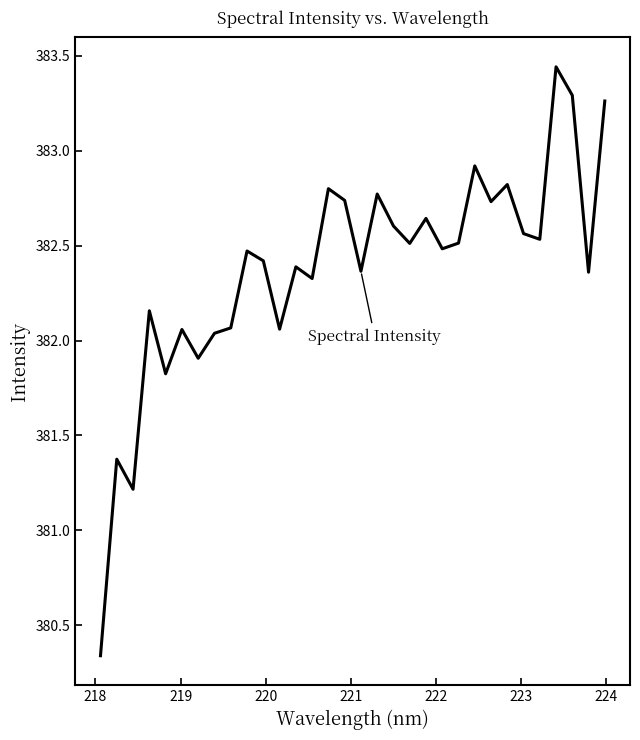

Is this an area chart (filled region under the line)?

No